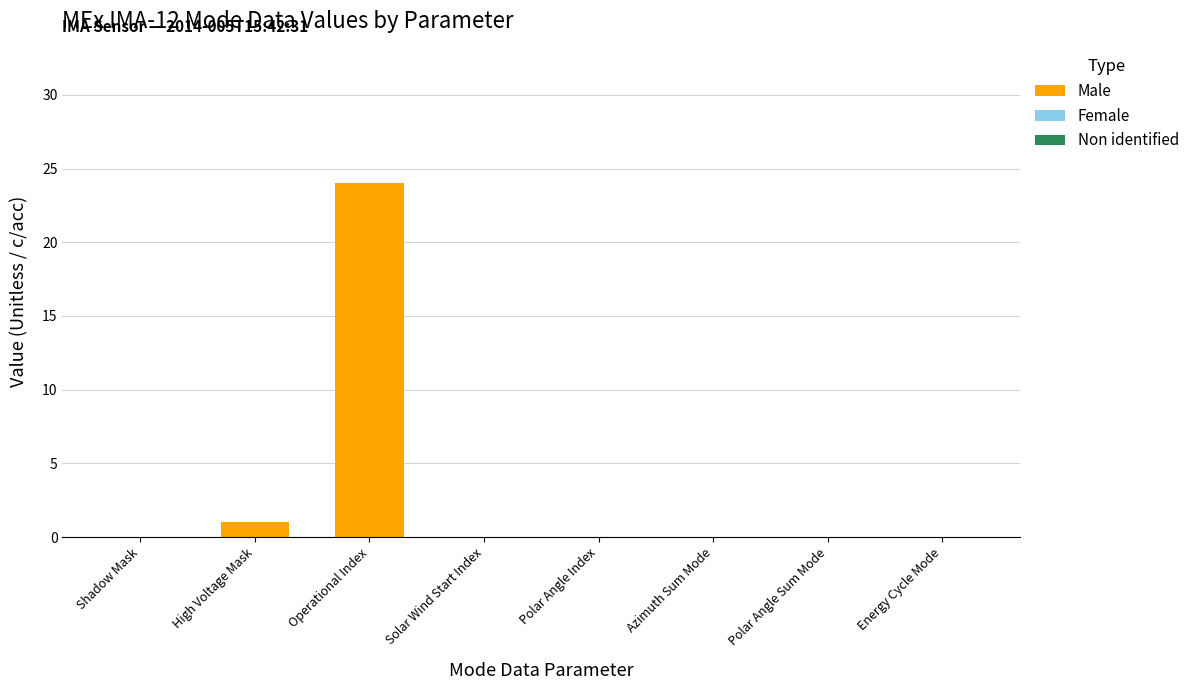

Reading left to right, transcribe all the data shown in this chart.

Shadow Mask=0	High Voltage Mask=1	Operational Index=24	Solar Wind Start Index=0	Polar Angle Index=0	Azimuth Sum Mode=0	Polar Angle Sum Mode=0	Energy Cycle Mode=0